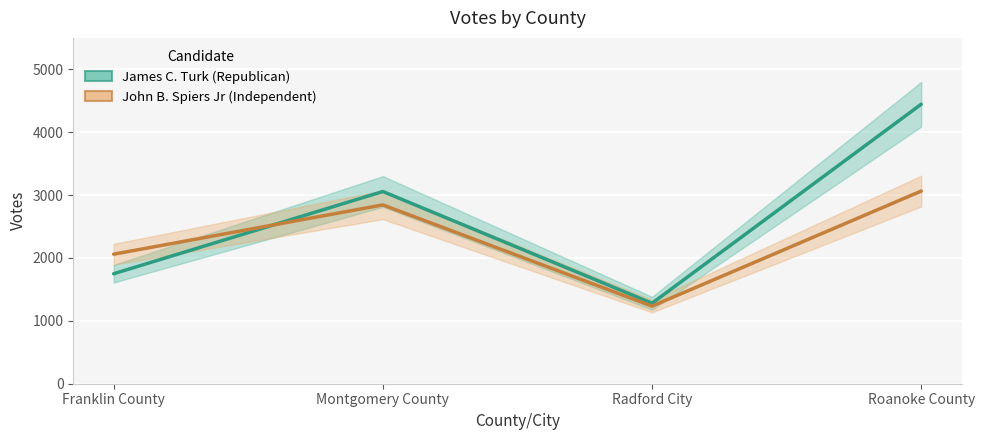

Reading left to right, transcribe all the data shown in this chart.

James C. Turk (Republican): Franklin County=1749	Montgomery County=3057	Radford City=1280	Roanoke County=4445
John B. Spiers Jr (Independent): Franklin County=2060	Montgomery County=2844	Radford City=1234	Roanoke County=3064